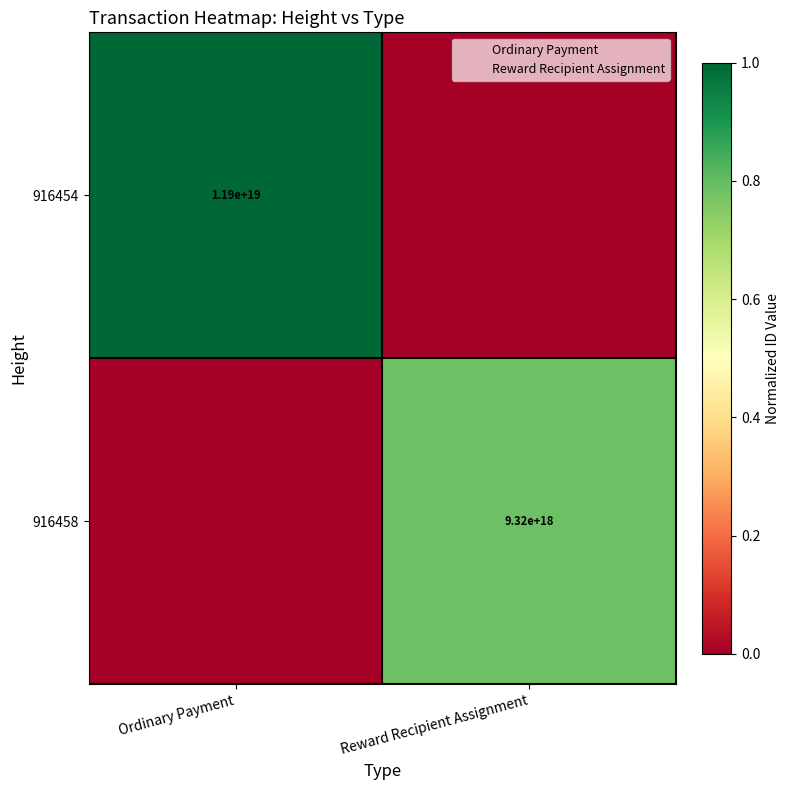

How many data points in 916454 are less than 1?

1